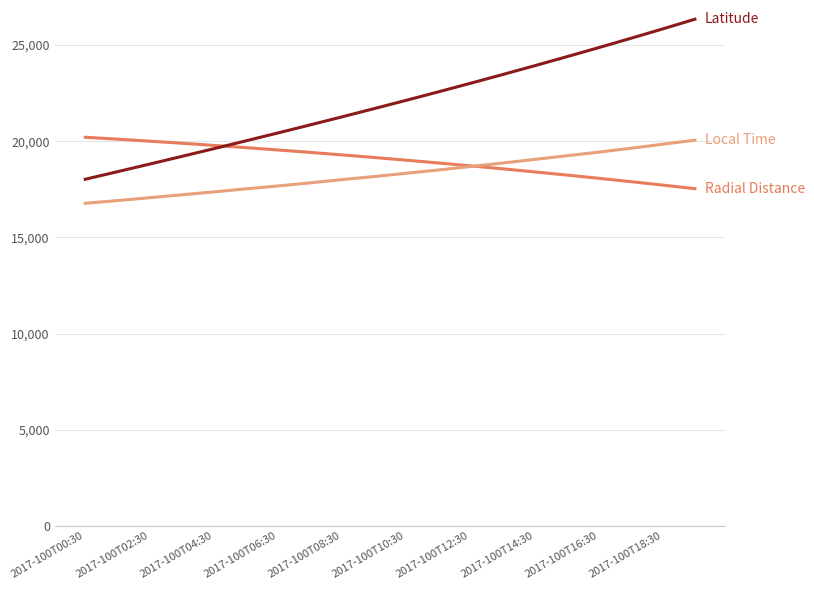

What is the minimum value shown in the chart?

16770